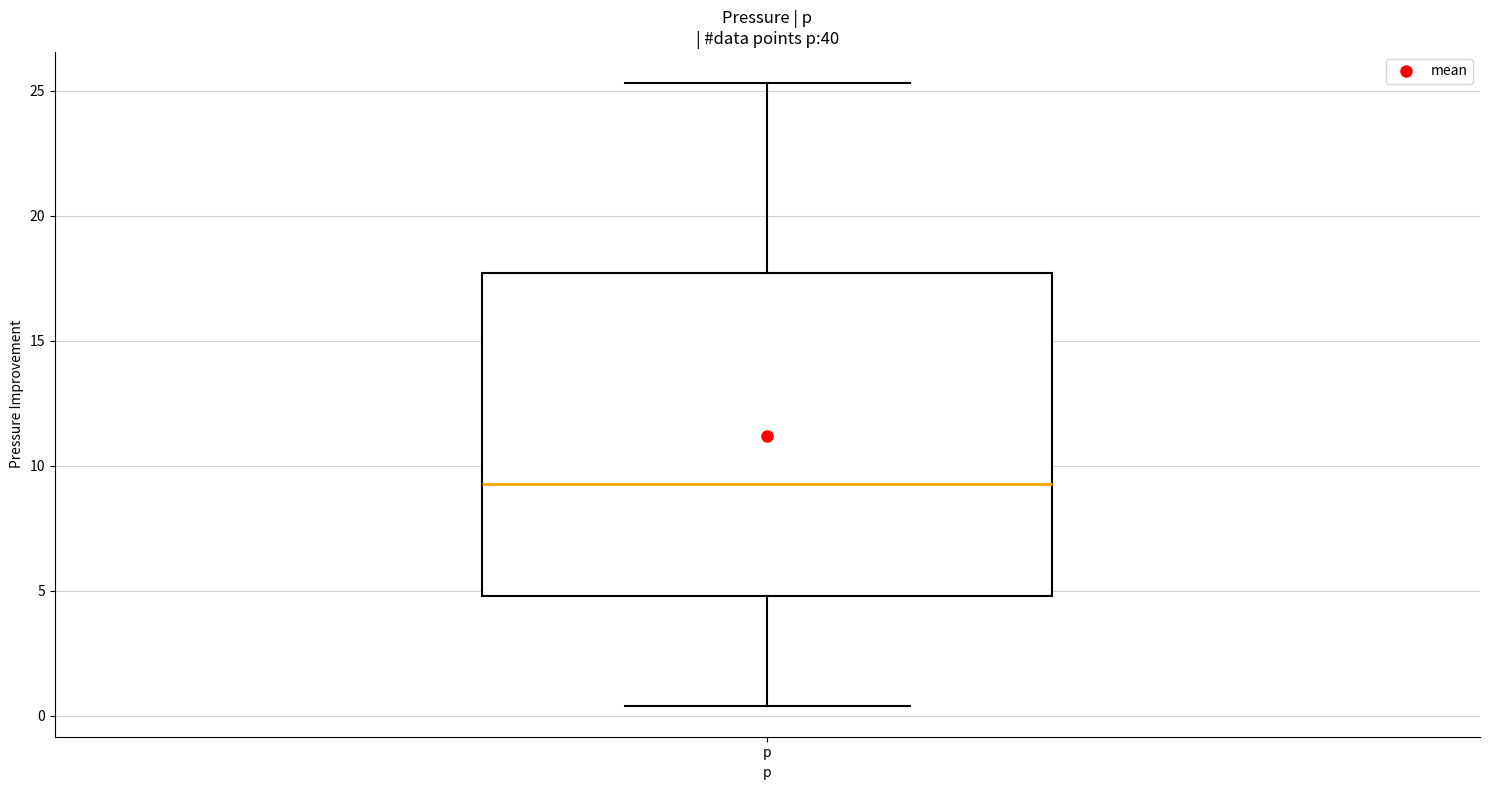

Read this box plot against the y-axis: the position of the median line, the range covered by the box, and the ends of both whiskers. The values are not printed on the chart, so give them approximately, as read against the axis.

median 9.5, box 5.0 to 17.5, whiskers 0.5 to 25.5